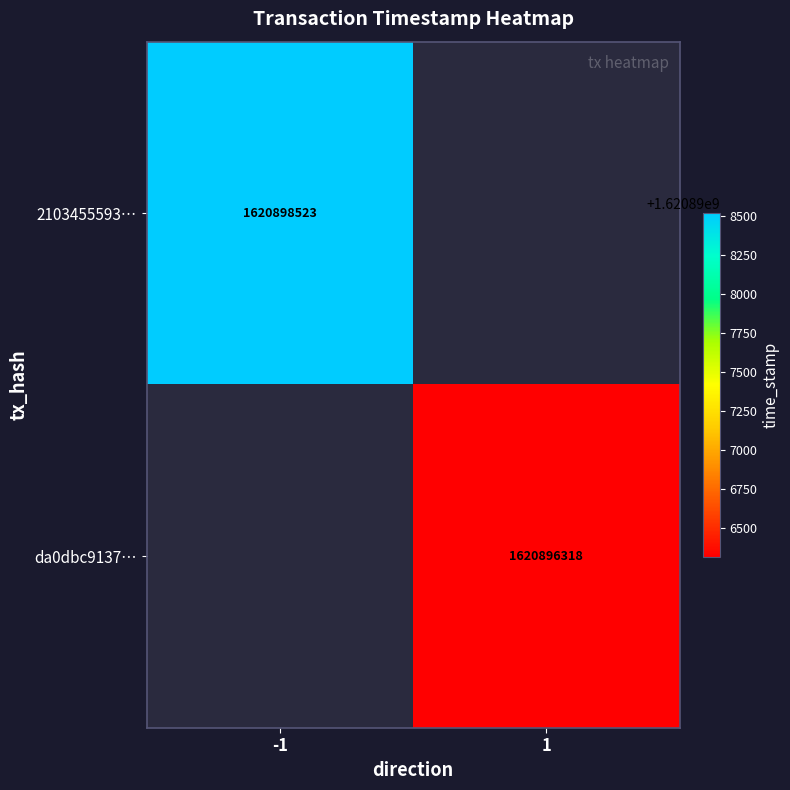

Which label corresponds to the smallest value in the chart?

1